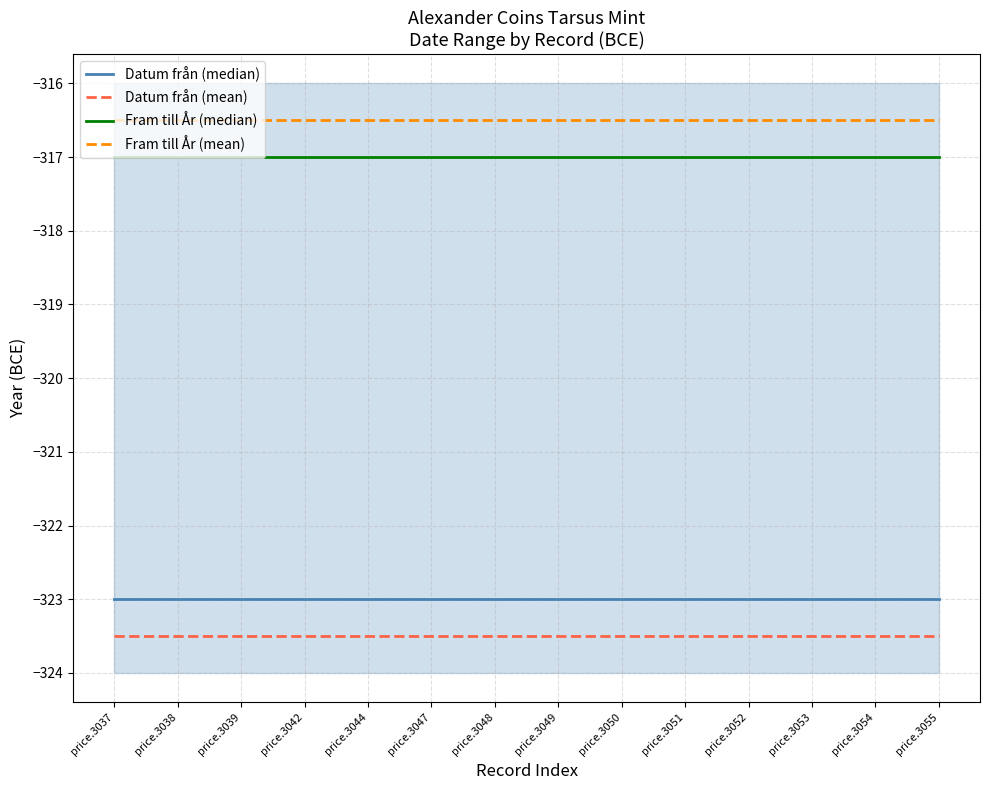

At which label does Fram till År (median) reach its peak?

price.3037